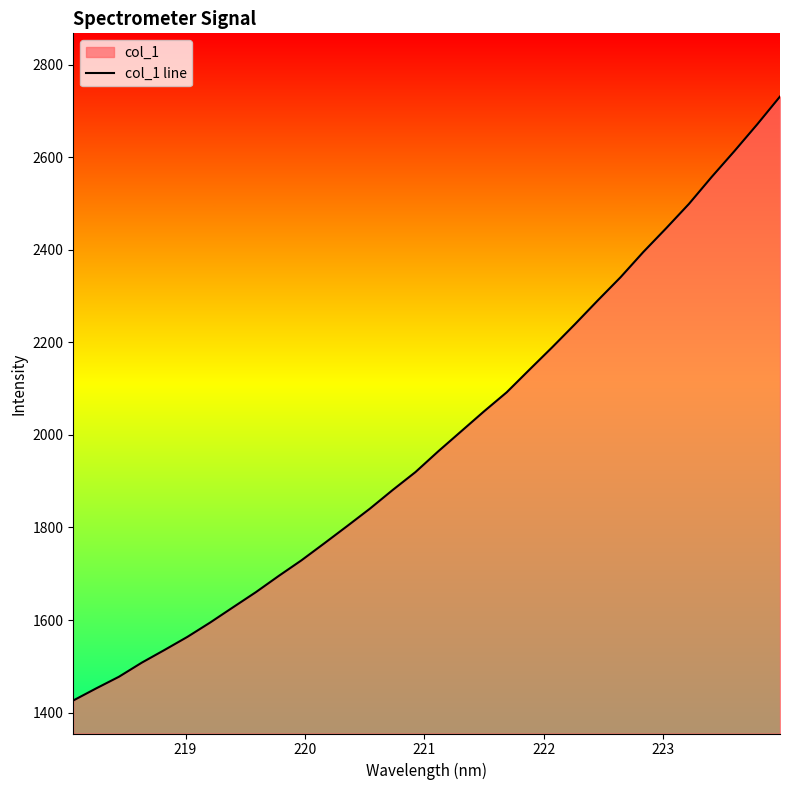

What is the smallest value displayed?

1426.3